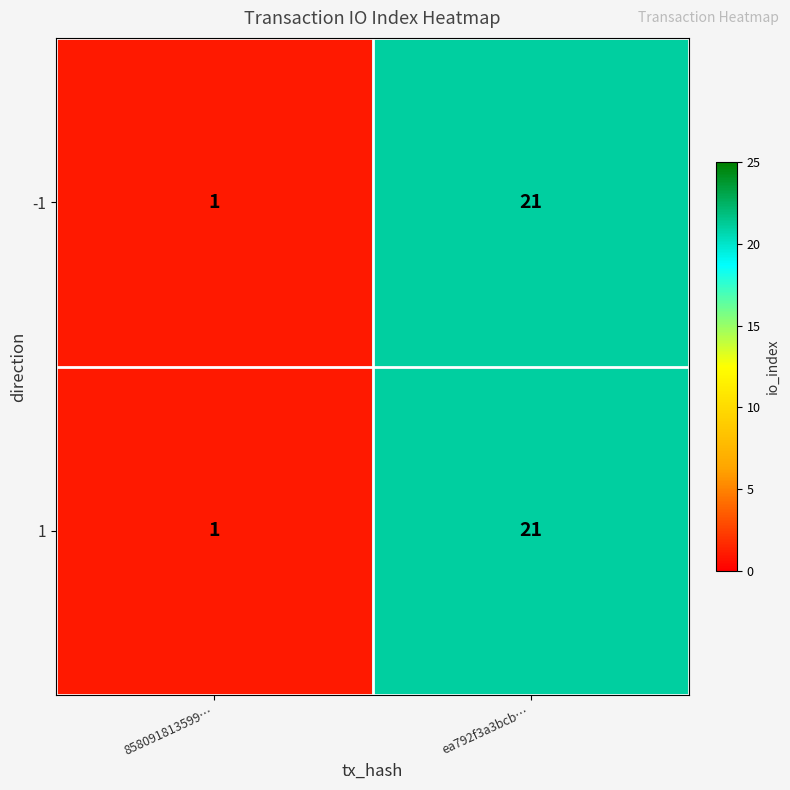

True or false: -1 has a value of 21 at ea792f3a3bcb….

True